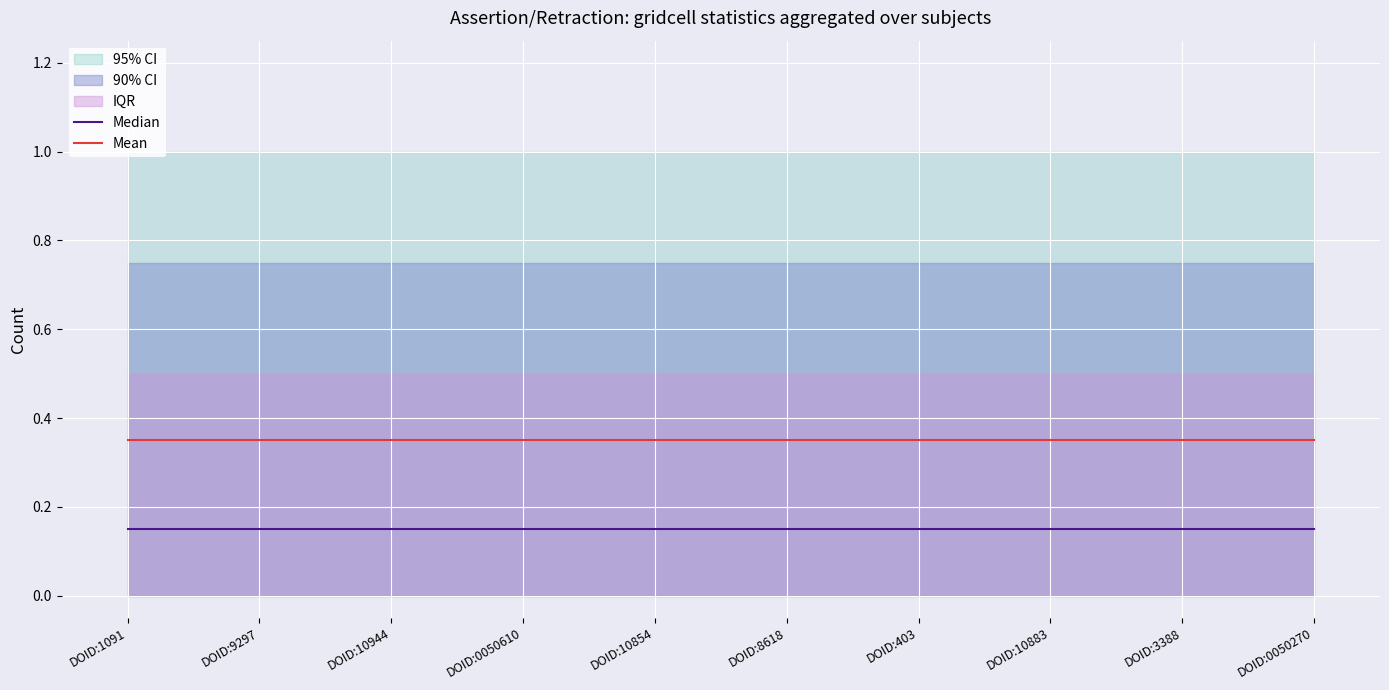

Which label corresponds to the smallest value in the chart?

DOID:1091